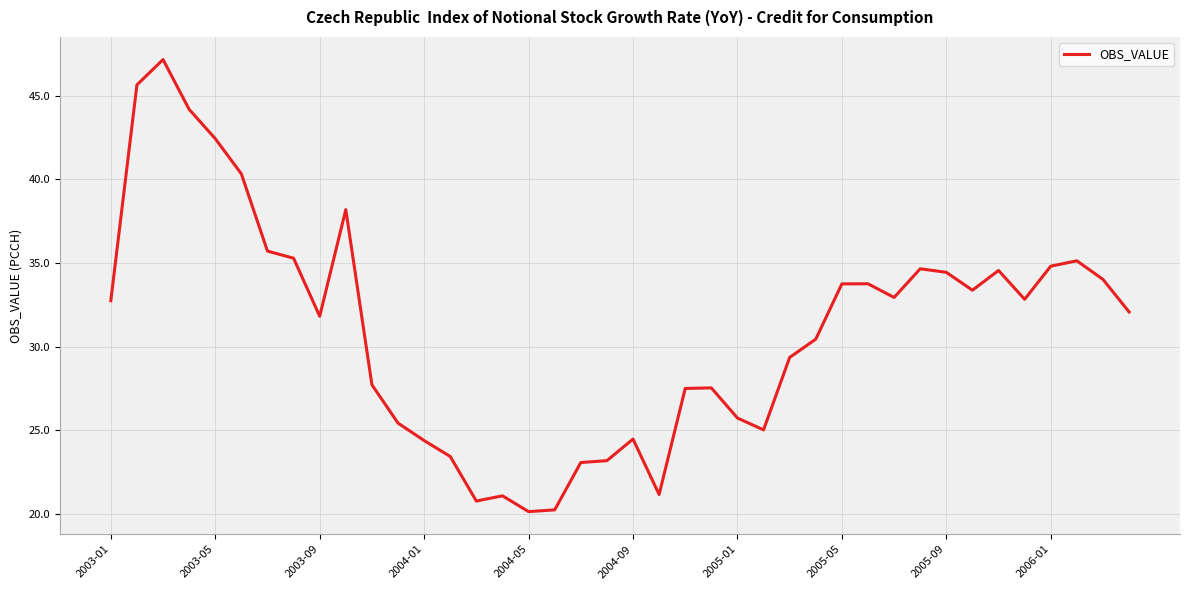

What is the average value?

31.0